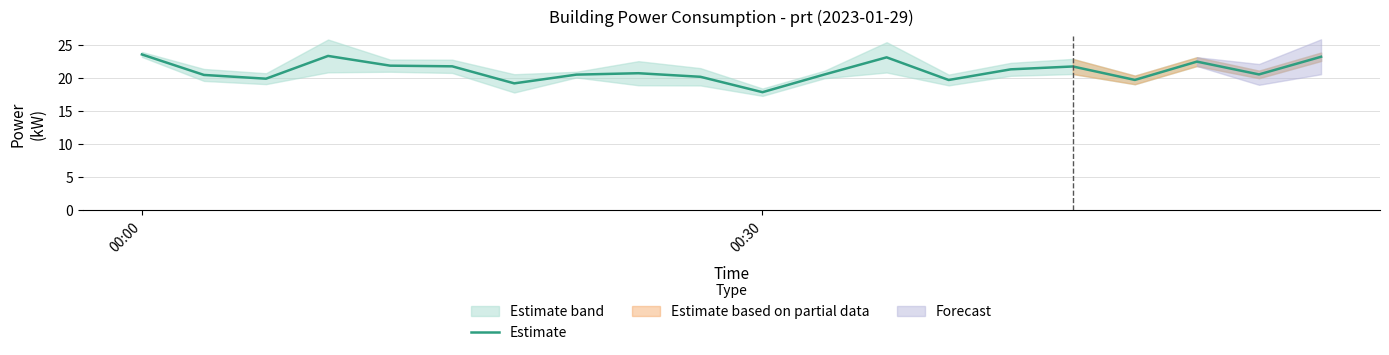

Which category has the lowest value in the Estimate series?

00:30